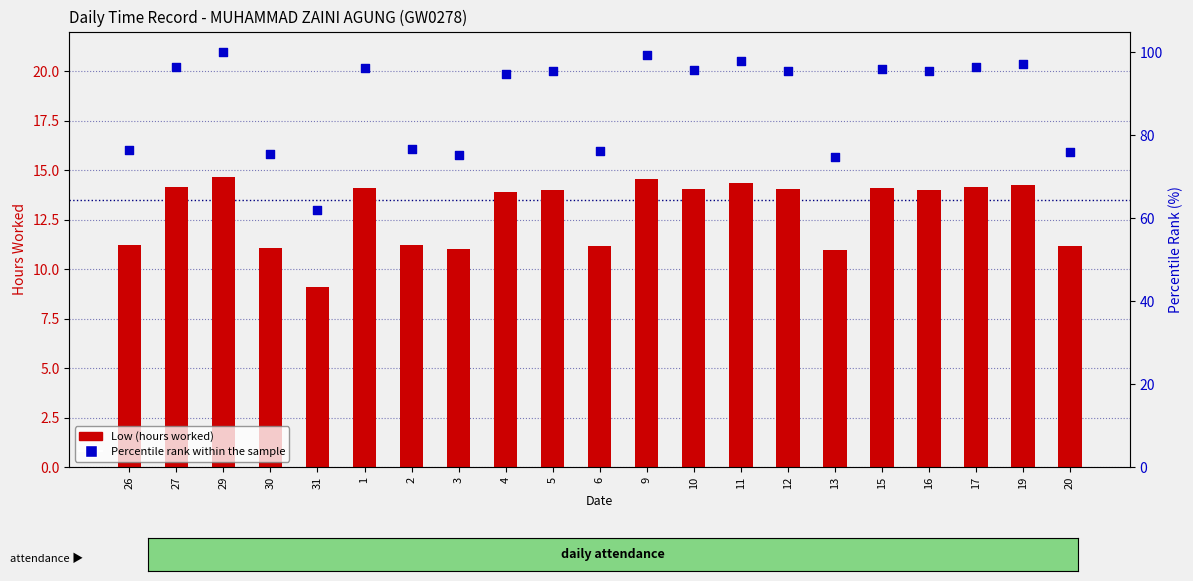

At which category is the sum across all series the highest?

29